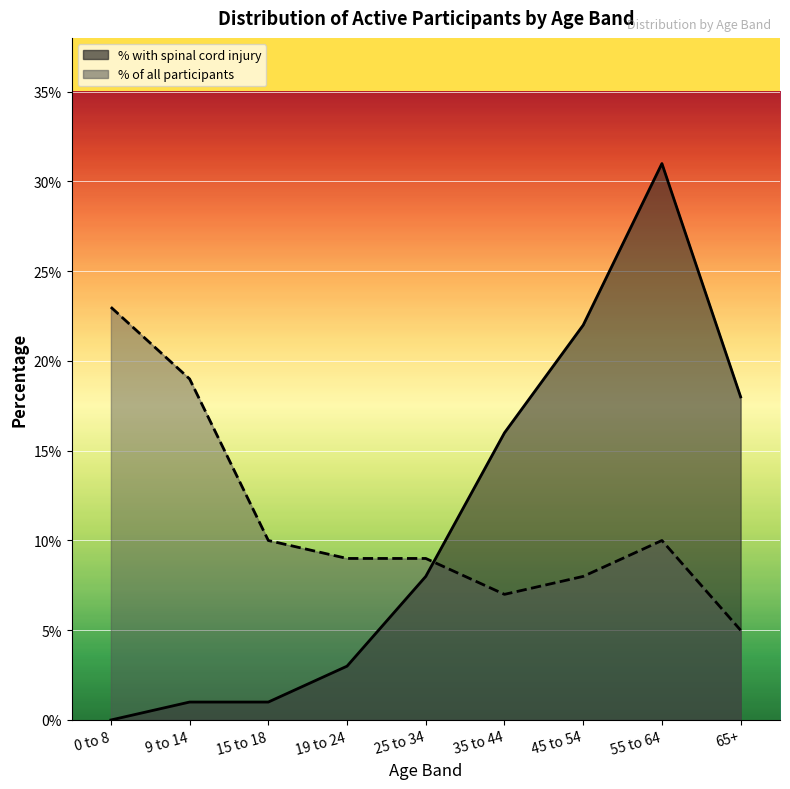

True or false: spinal cord injury and Percentage of all participants cross at least once.

True